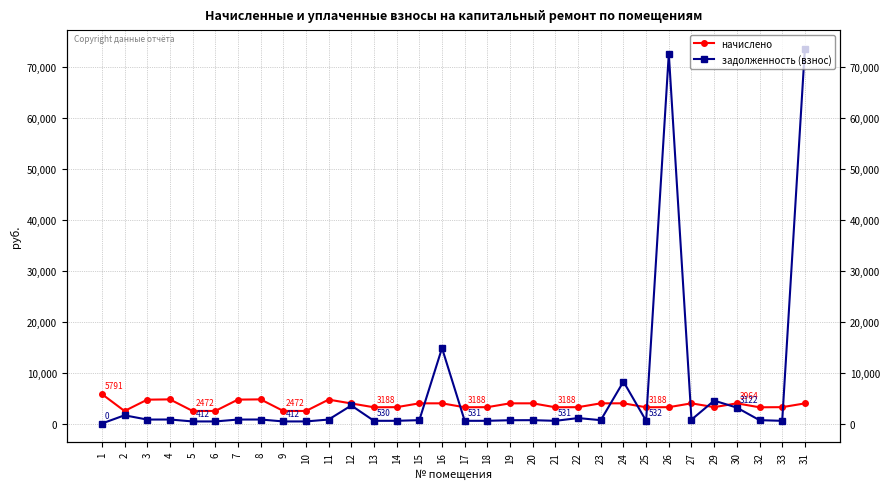

What is the sum of all начислено values?

116474.7